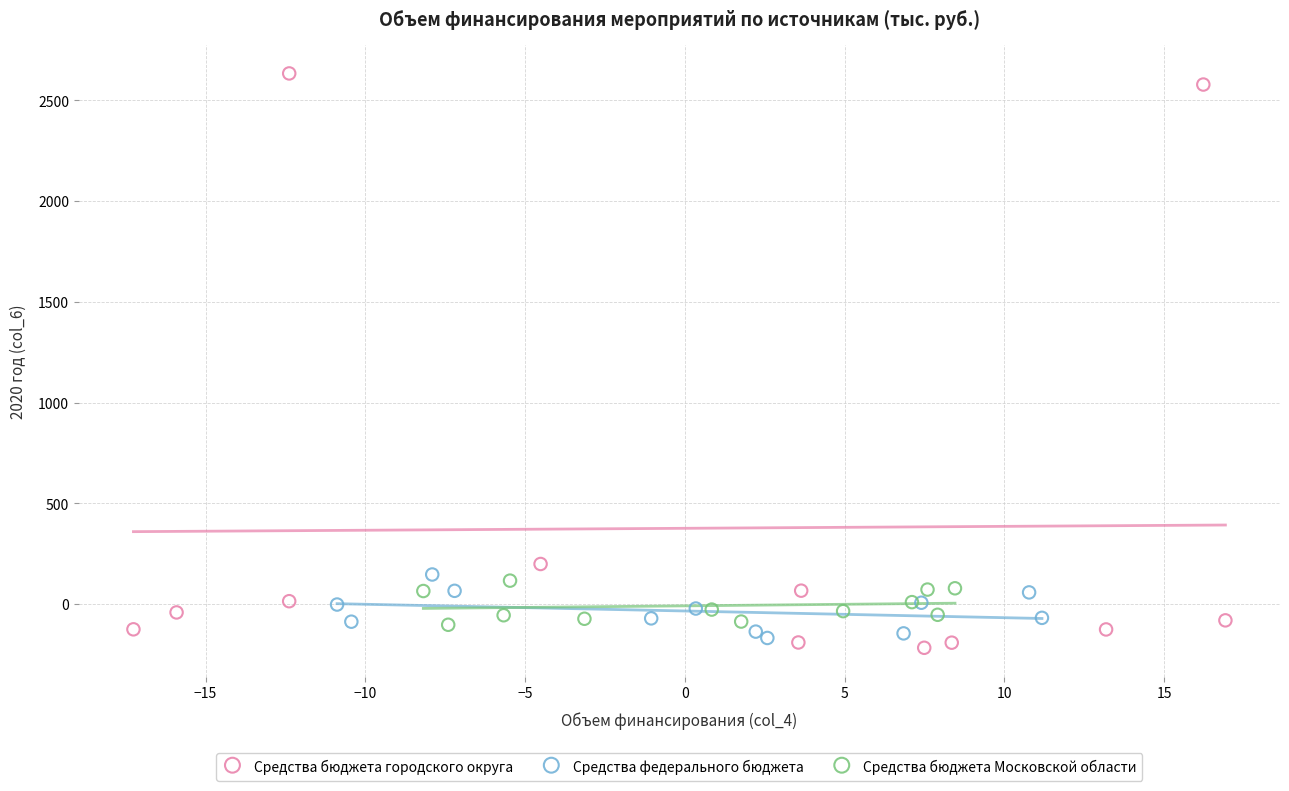

Which series contains the lowest Y value?

Средства бюджета городского округа